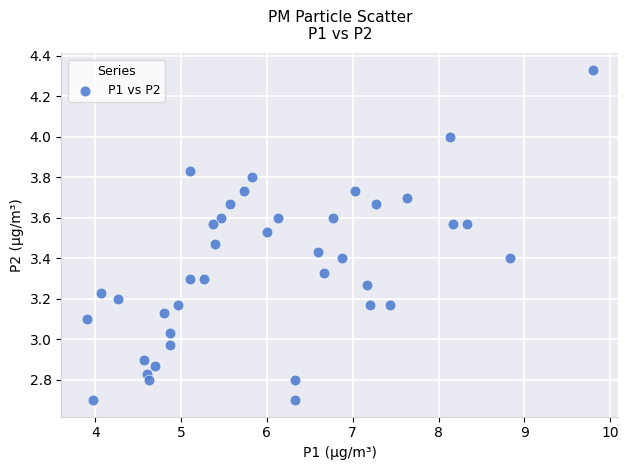

What is the range of Y values (max minus min)?

1.6